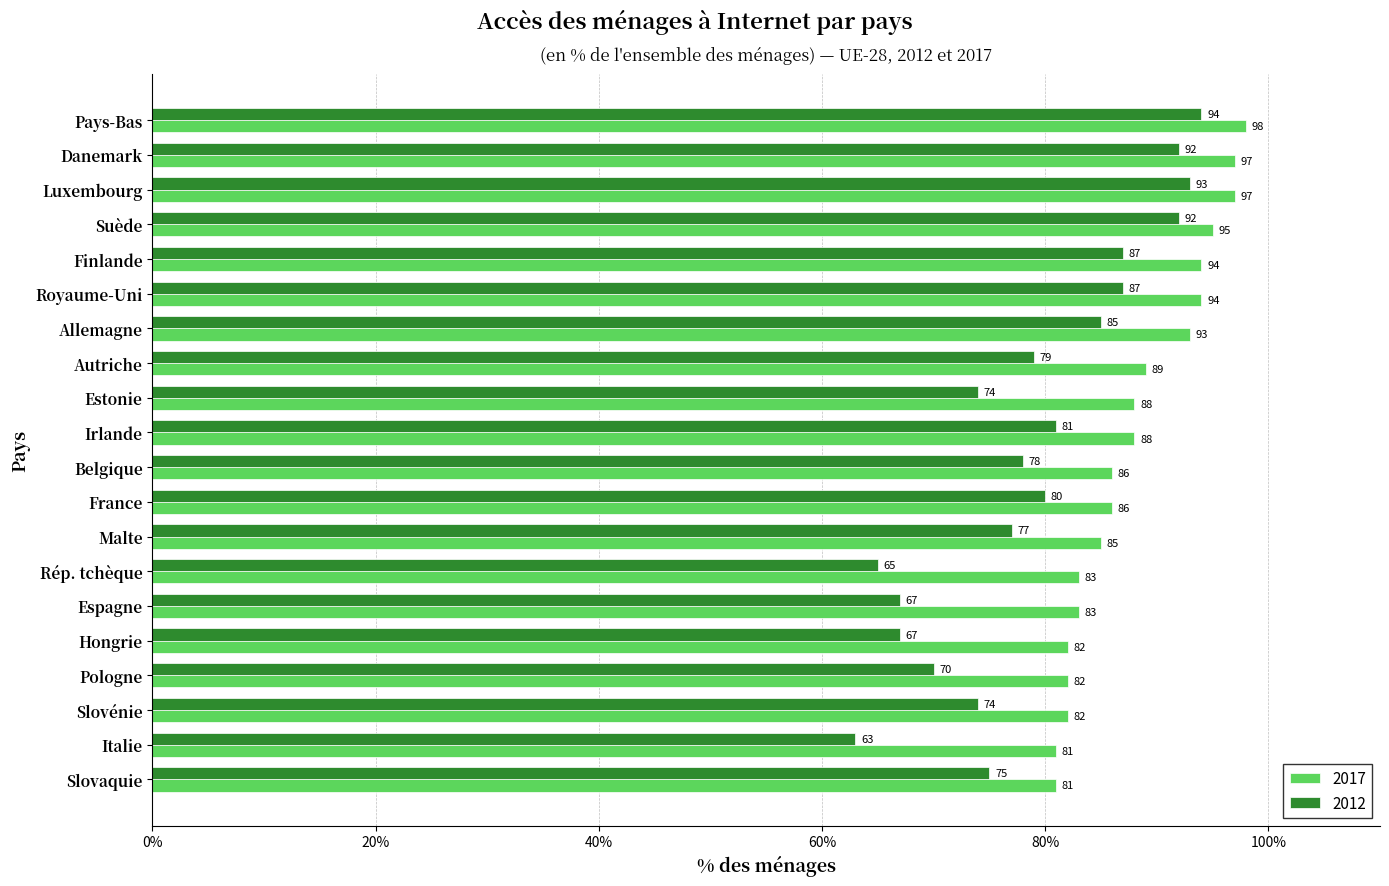

True or false: 2012 has a value of 57 at Finlande.

False